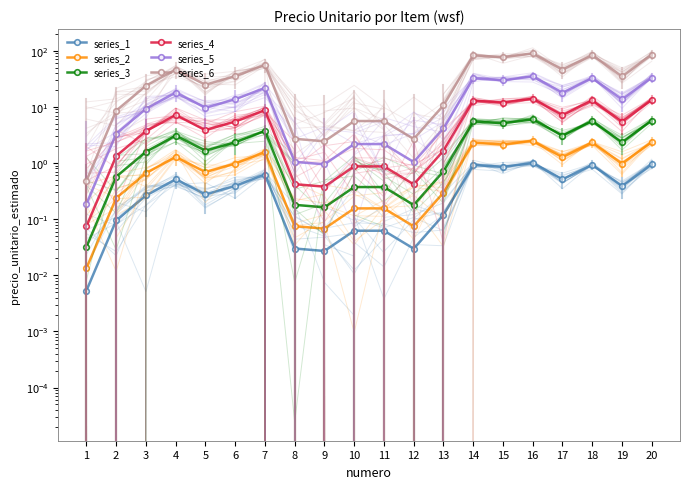

Does the chart have visible grid lines?

No